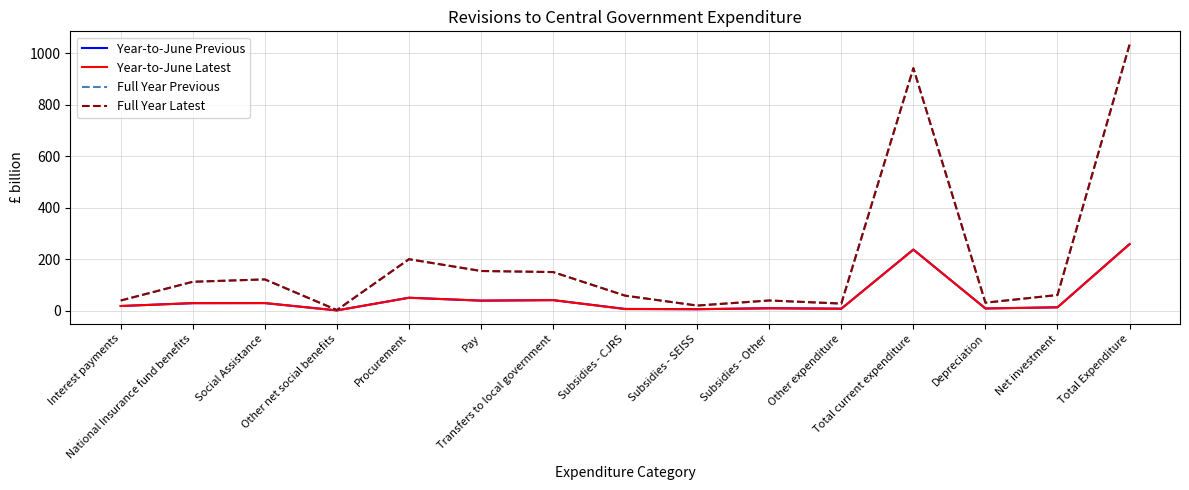

List the labels in order of Year-to-June Latest value, largest first.

Total Expenditure, Total current expenditure, Procurement, Transfers to local government, Pay, Social Assistance, National Insurance fund benefits, Interest payments, Net investment, Subsidies - Other, Depreciation, Other expenditure, Subsidies - CJRS, Subsidies - SEISS, Other net social benefits